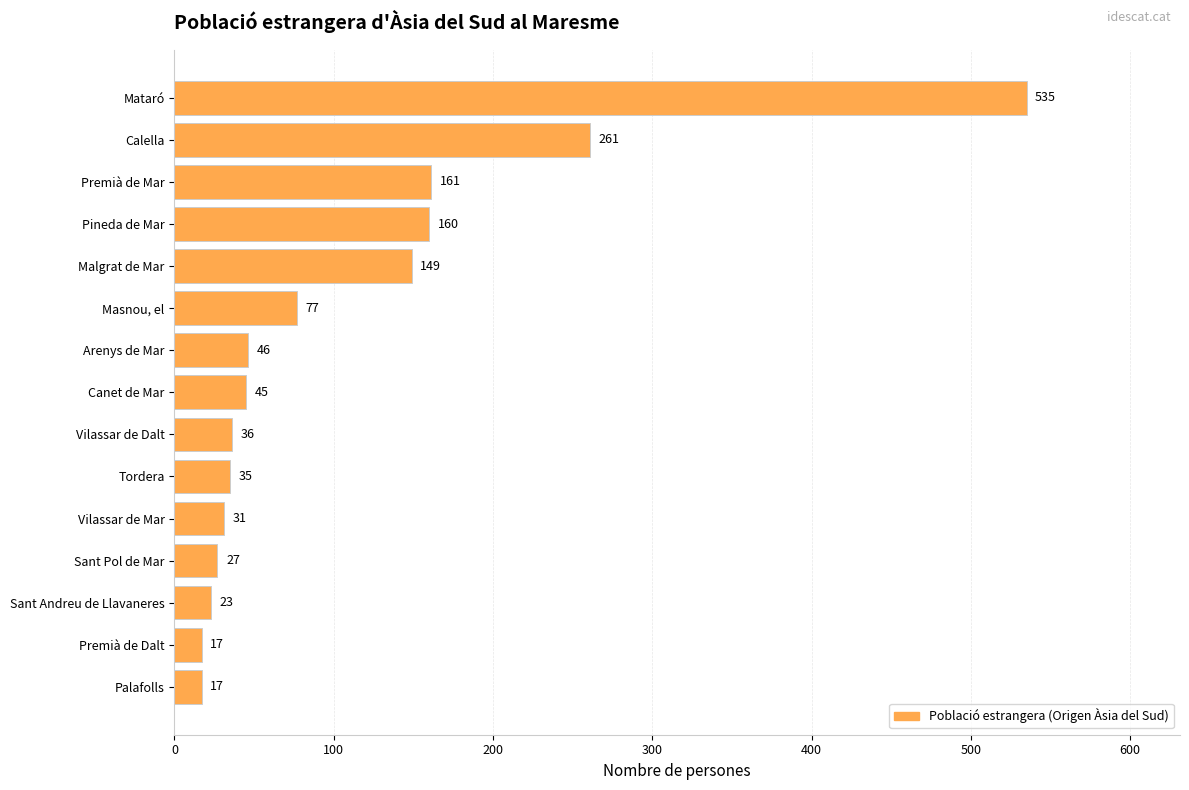

What is the change in value from Sant Pol de Mar to Palafolls?

-10